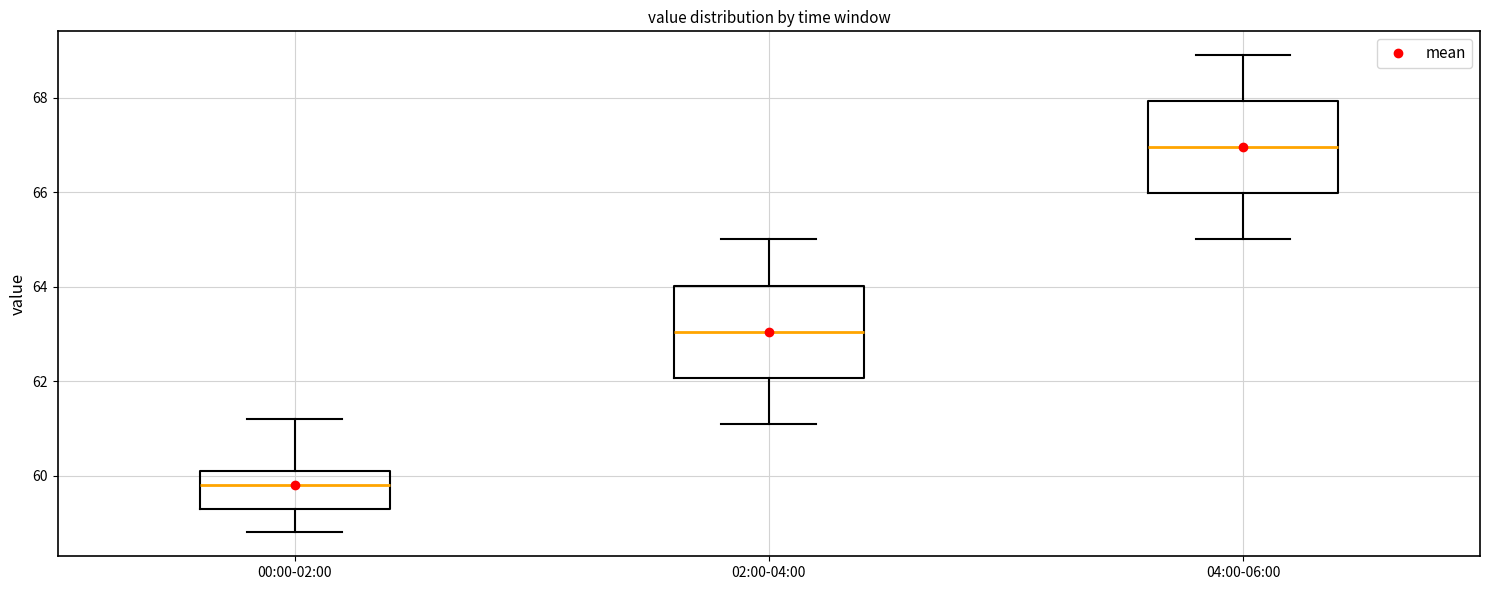

Which box has the lowest median line?

00:00-02:00